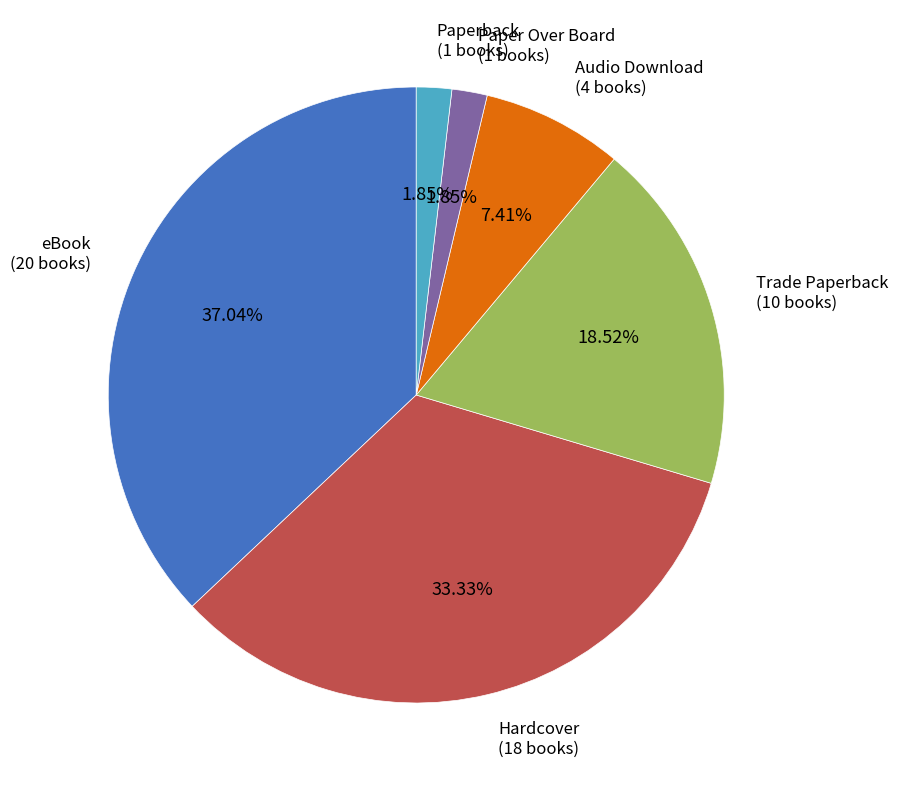

Is there a majority slice in this chart?

No